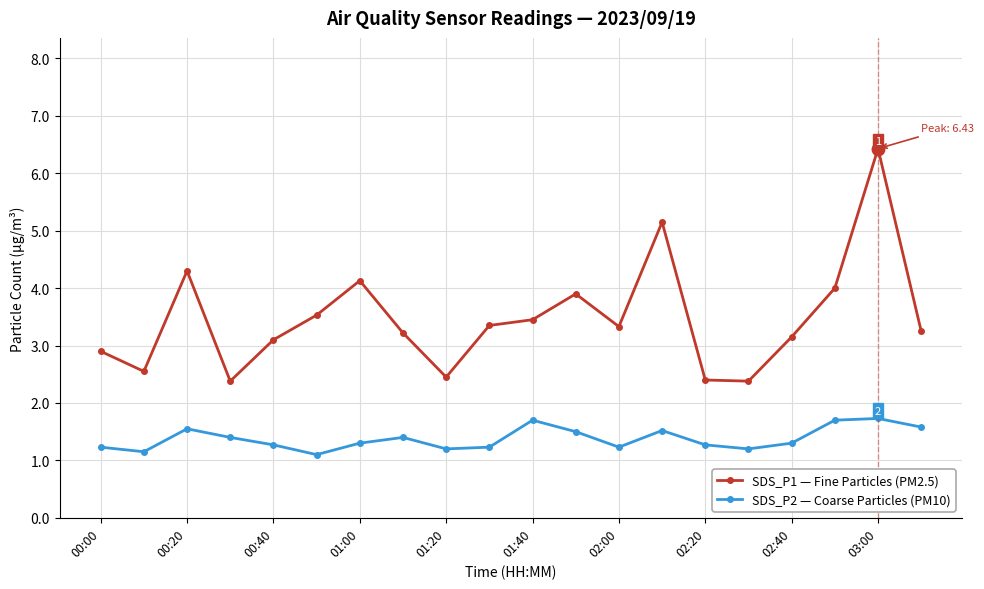

At how many categories does at least one series exceed 1?

20